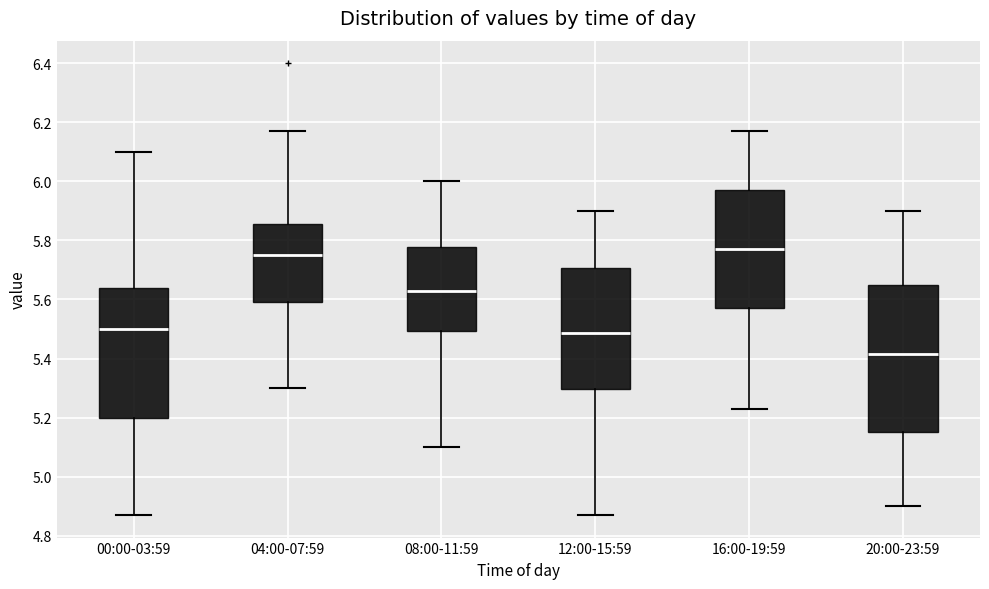

Comparing the boxes themselves (not the whiskers), which one is the tallest?

20:00-23:59